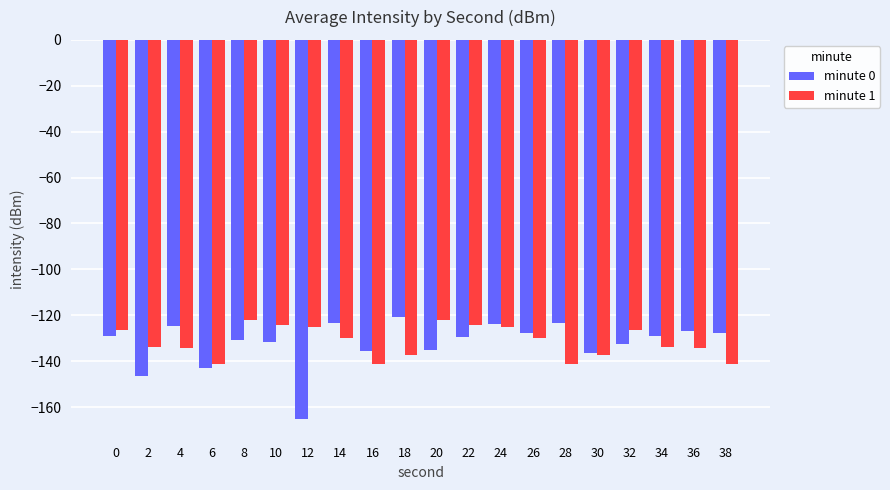

What is the total value across all series at 36?

-261.2